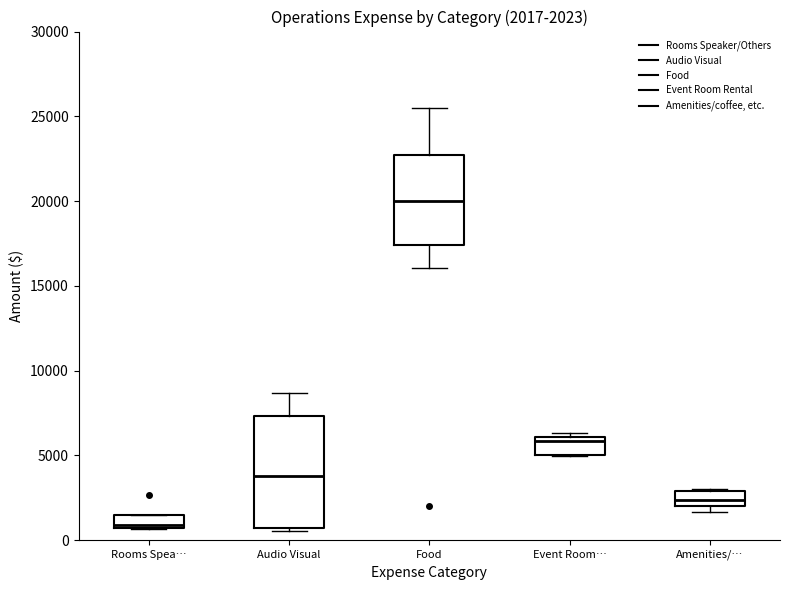

Which box is the tallest, from its lower edge to its upper edge?

Audio Visual